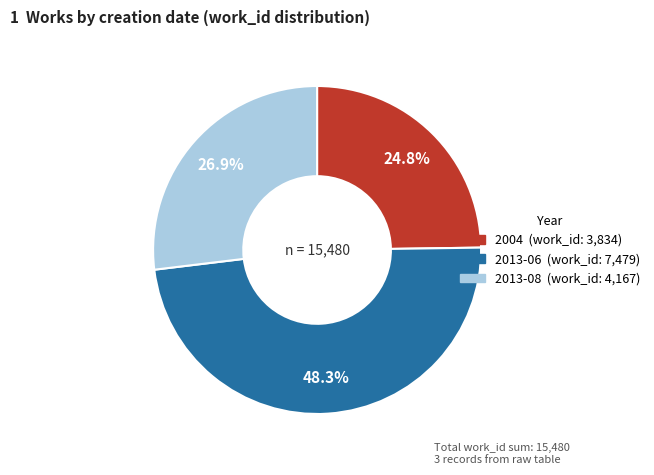

What percentage is NOT represented by 2013-06?

51.7%